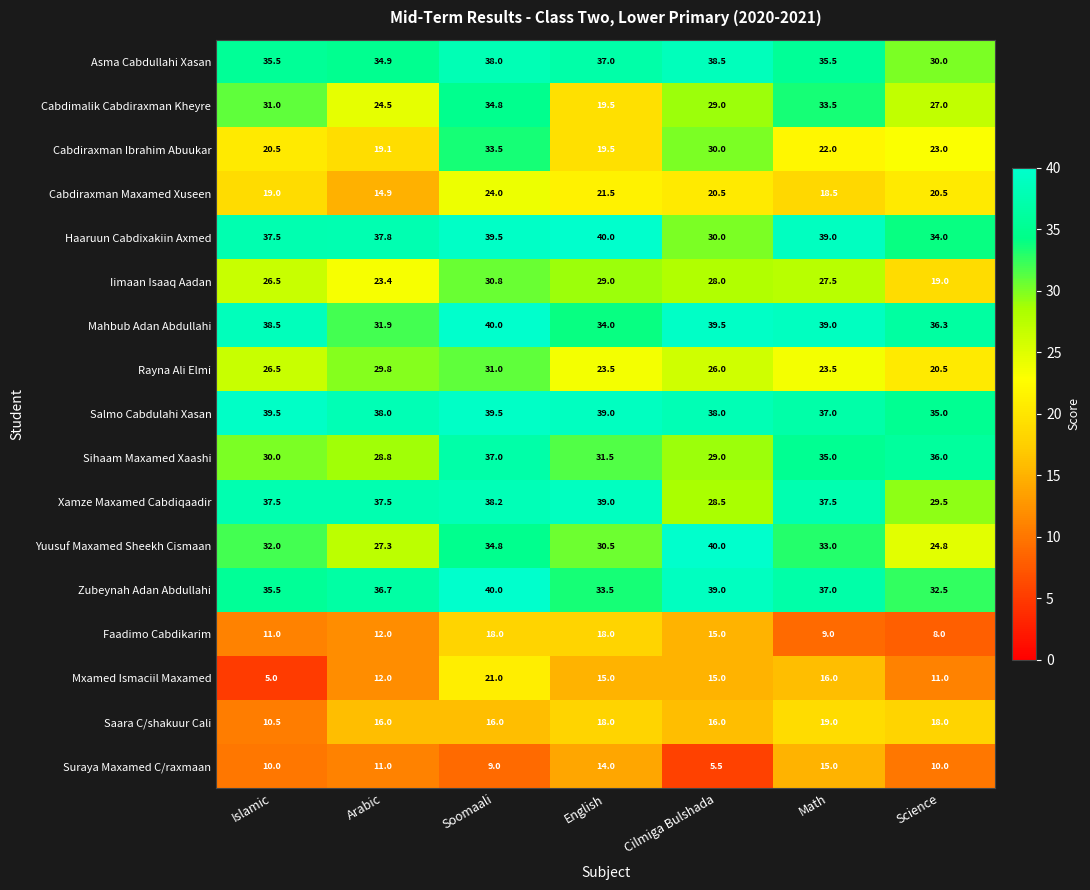

Which series has the largest total across all categories?

Salmo Cabdulahi Xasan